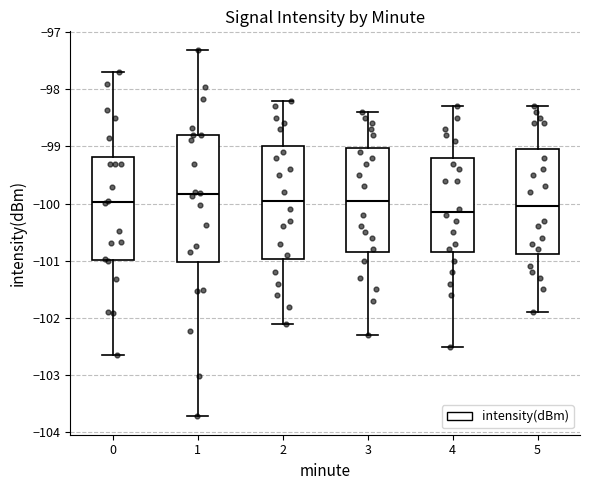

Which box is the tallest, from its lower edge to its upper edge?

1